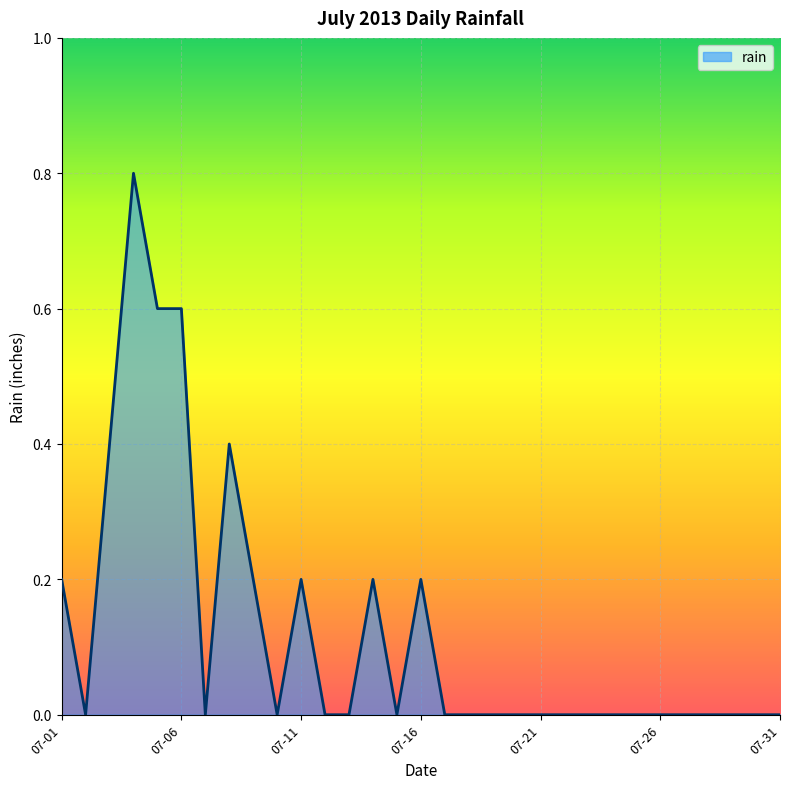

What is the greatest value displayed?

0.8